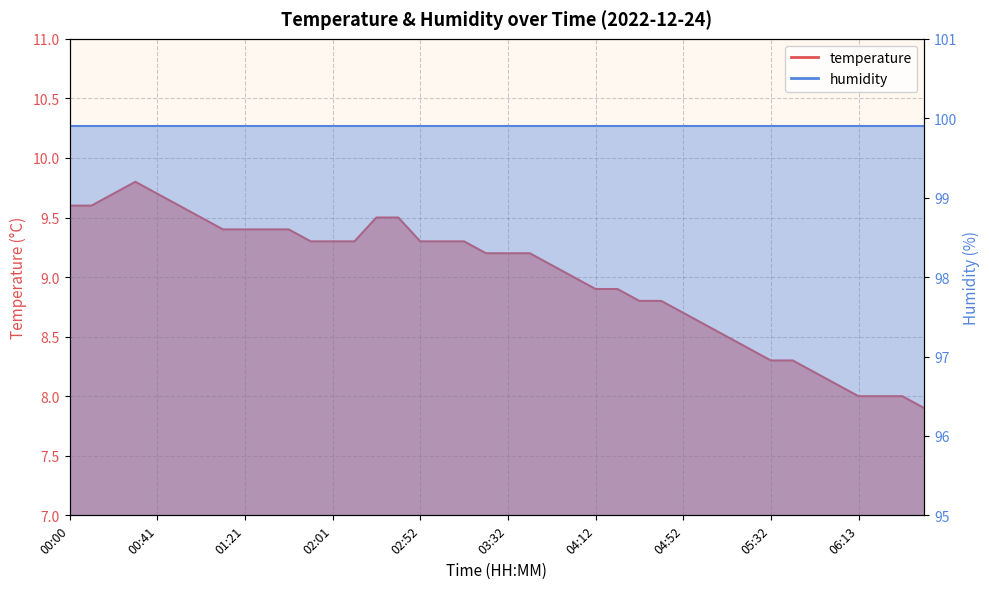

True or false: there are more than 0 points higher than both neighbors.

True